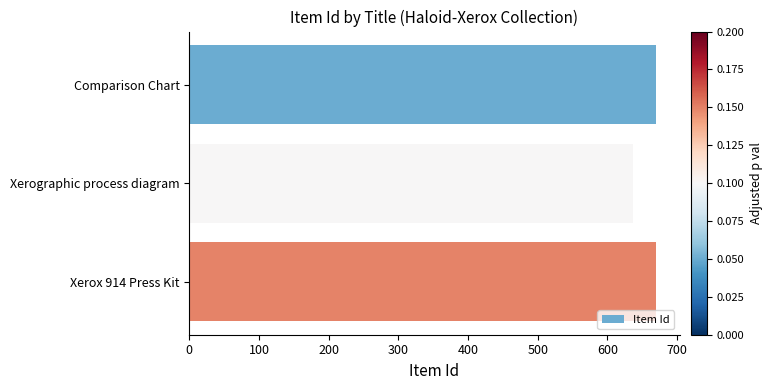

What is the smallest value displayed?

637